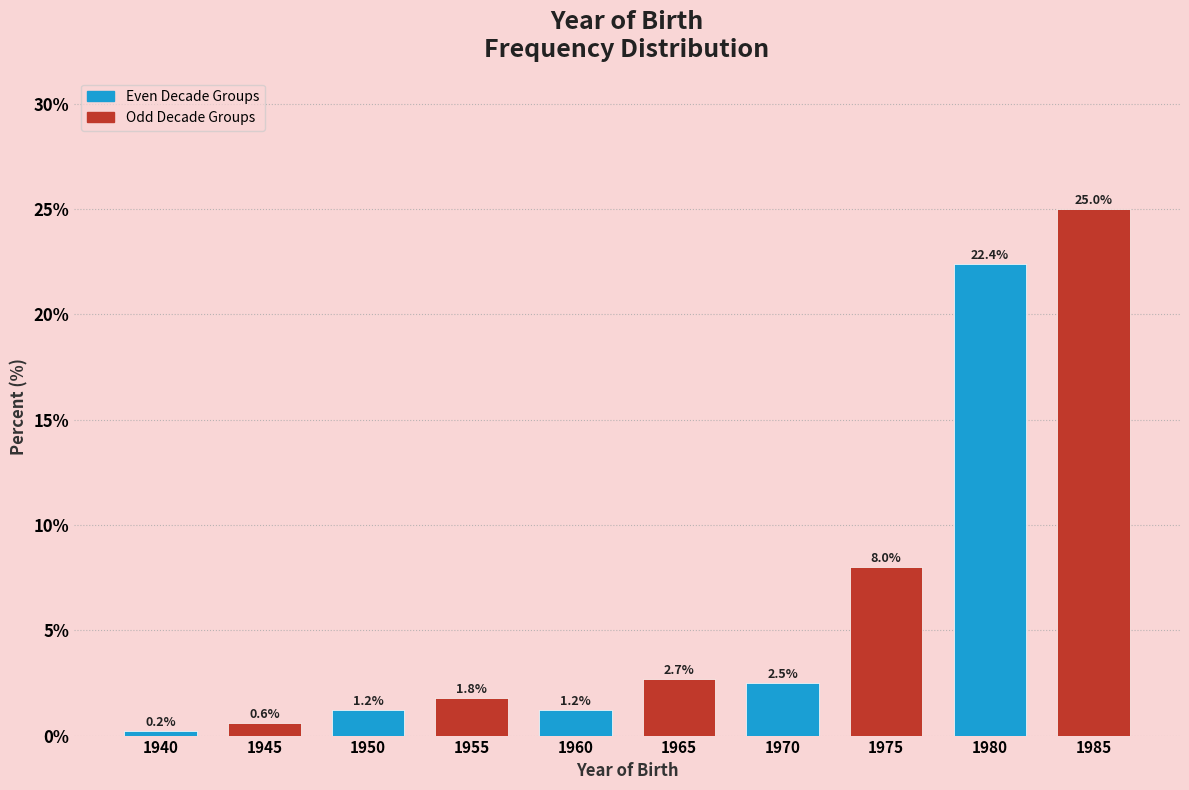

Reading left to right, list all the values displayed in this chart.

1940=0.2	1945=0.6	1950=1.2	1955=1.8	1960=1.2	1965=2.7	1970=2.5	1975=8.0	1980=22.4	1985=25.0